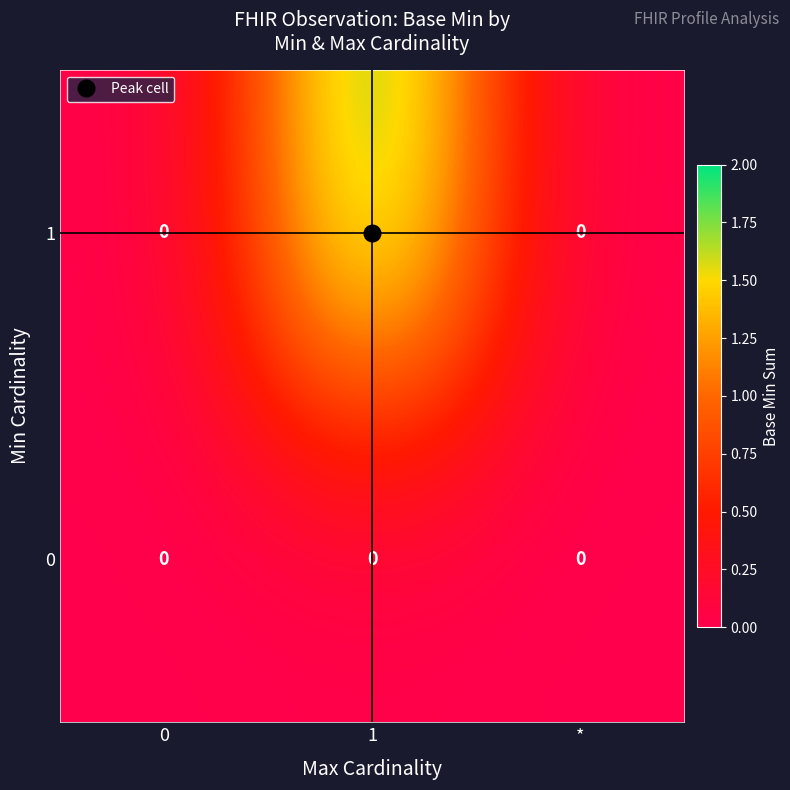

List the series in order of their peak value, highest first.

1, 0